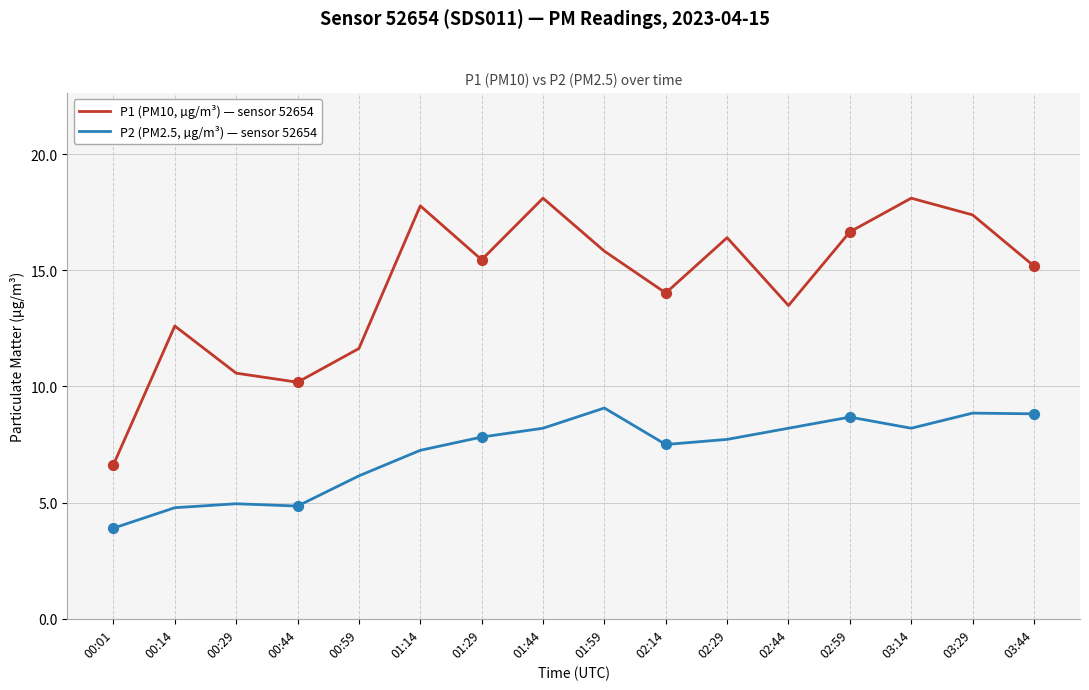

What are all the series names shown in the legend?

P1 (PM10, µg/m³) — sensor 52654, P2 (PM2.5, µg/m³) — sensor 52654